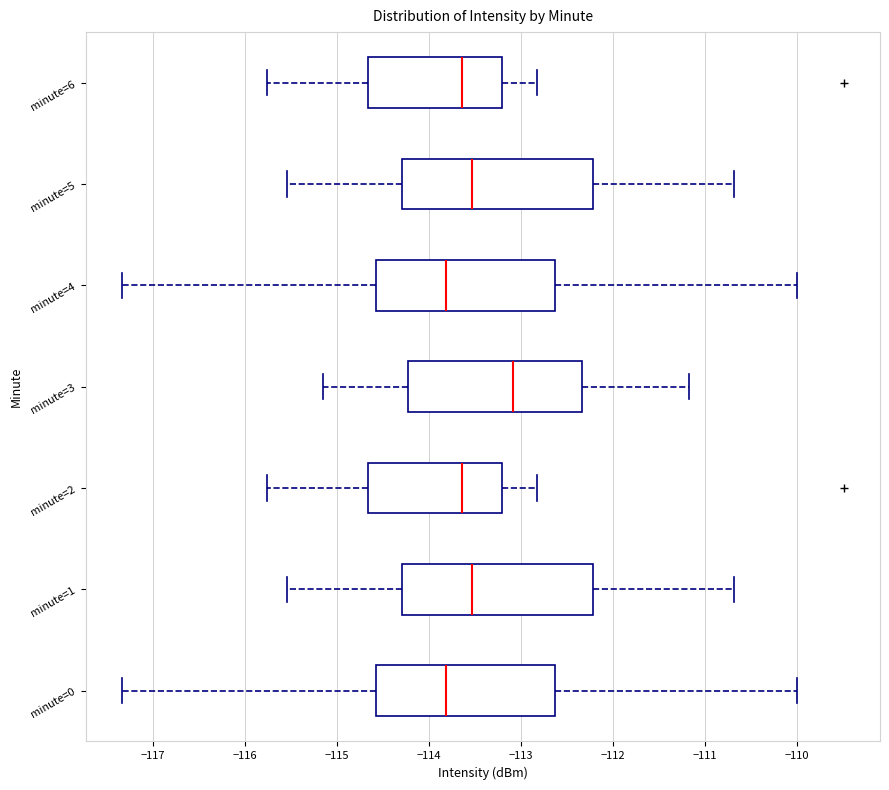

Where does the left whisker of the box for minute=2 end on the x-axis? The values are not printed on the chart, so give them approximately, as read against the axis.

-115.8